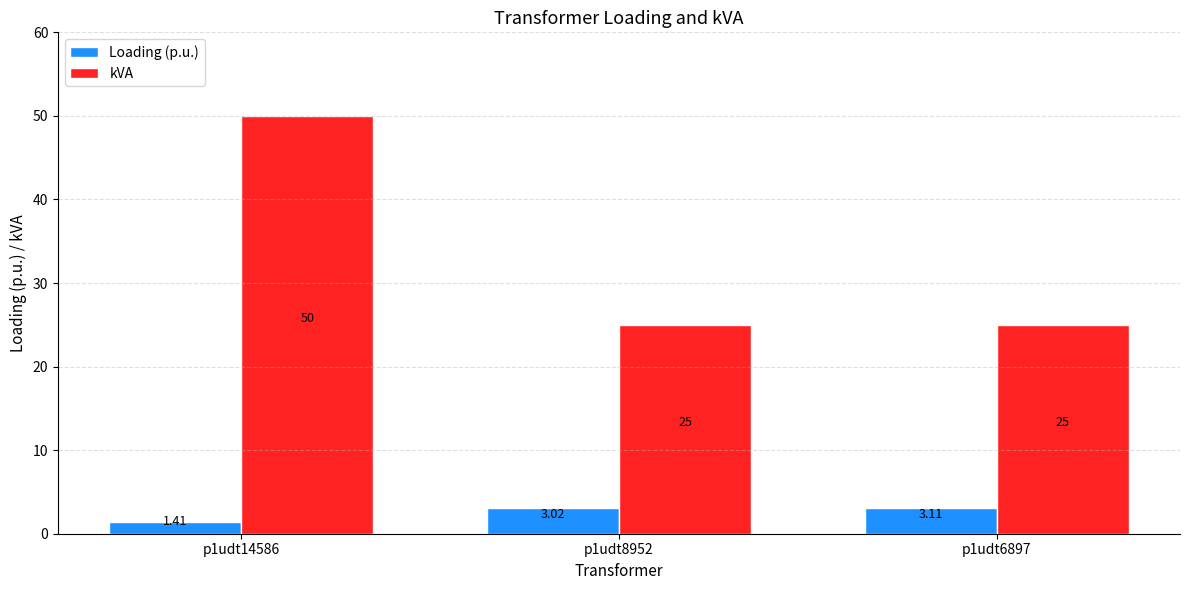

Which series has the largest total across all categories?

kVA